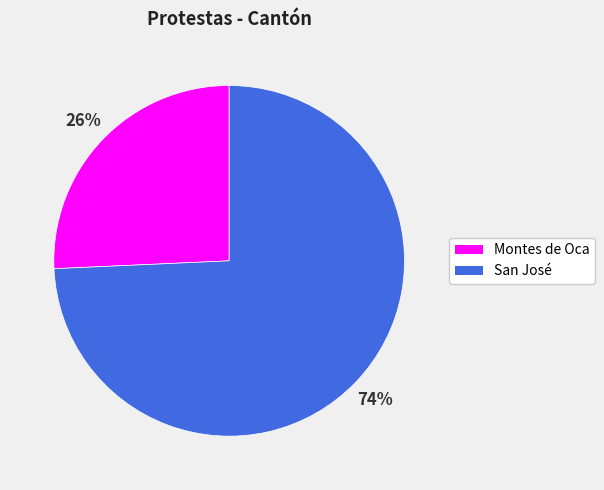

Combined, do Montes de Oca and San José account for over 50%?

Yes